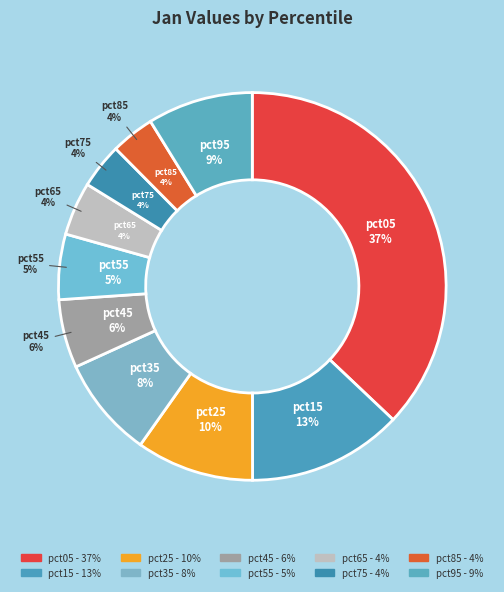

Does pct95 account for over 50% of the chart?

No